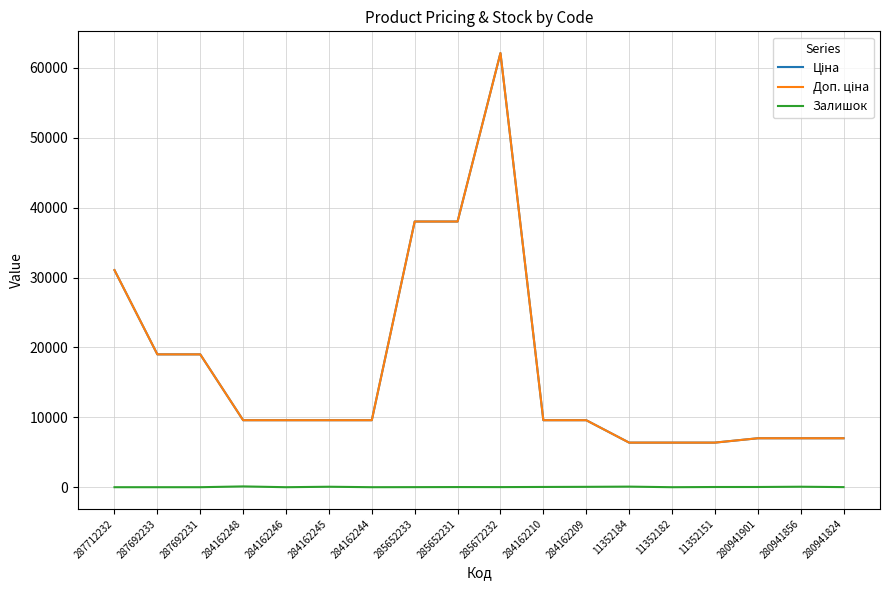

The Ціна series shows 14904.8 at 284162209. True or false?

False